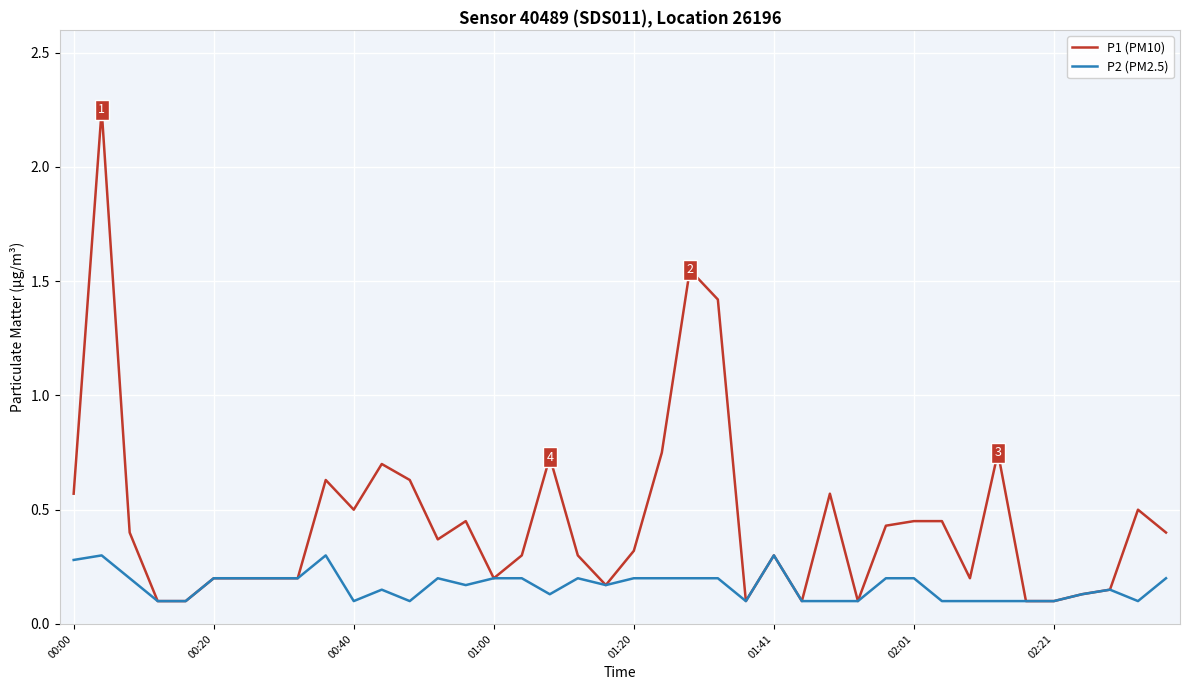

List the series in order of their peak value, highest first.

P1 (PM10), P2 (PM2.5)